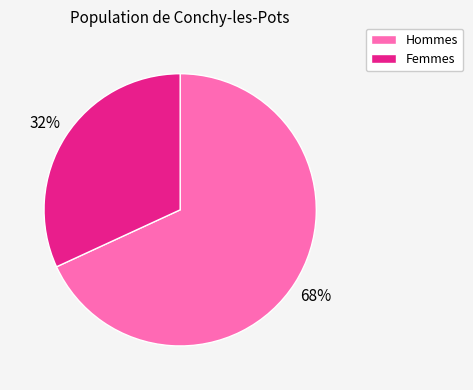

To the nearest percent, what is the difference between the largest and smallest slice percentages?

36%